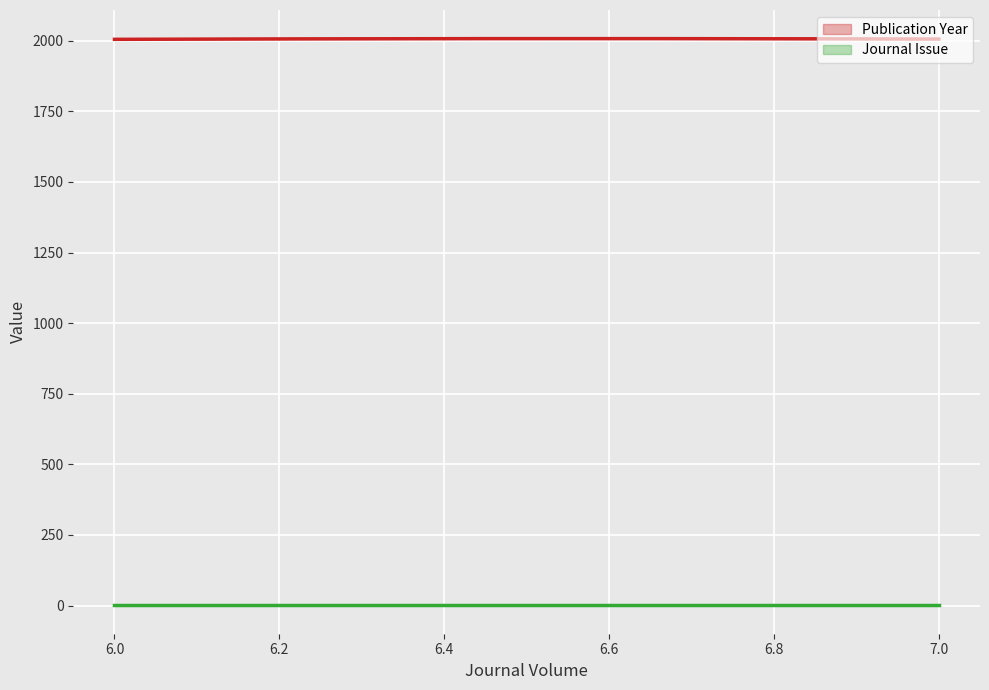

Is this an area chart (filled region under the line)?

No